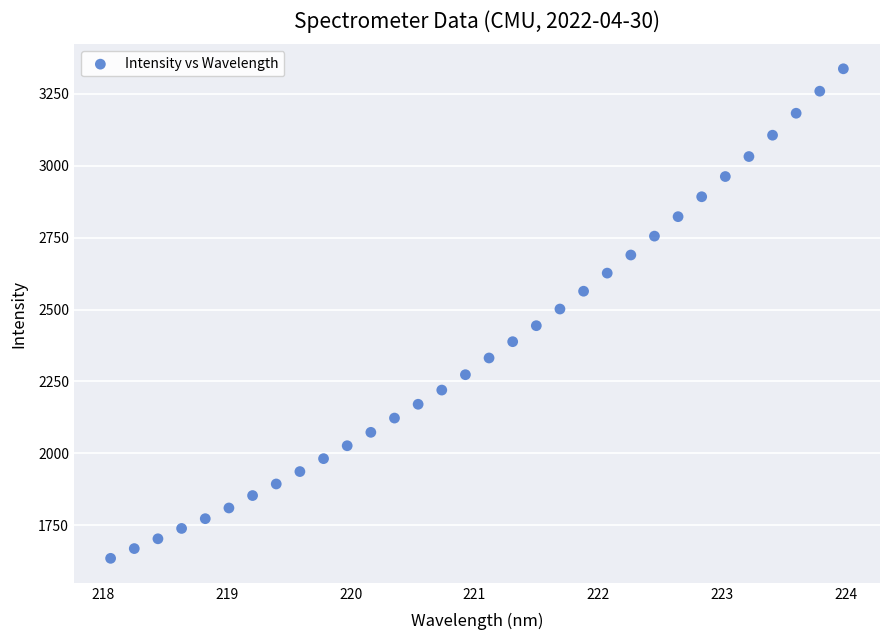

What is the range of Y values (max minus min)?

1702.1